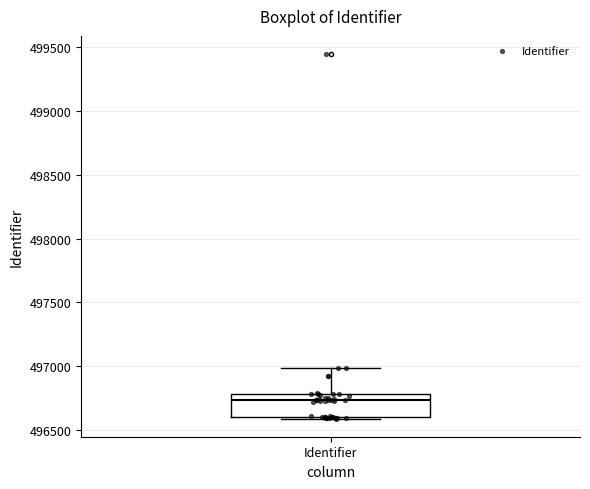

Transcribe this box plot: give where the median line is, the range the box spans, and where the two whiskers end, as read against the y-axis. The values are not printed on the chart, so give them approximately, as read against the axis.

median 496750, box 496600 to 496800, whiskers 496600 to 497000